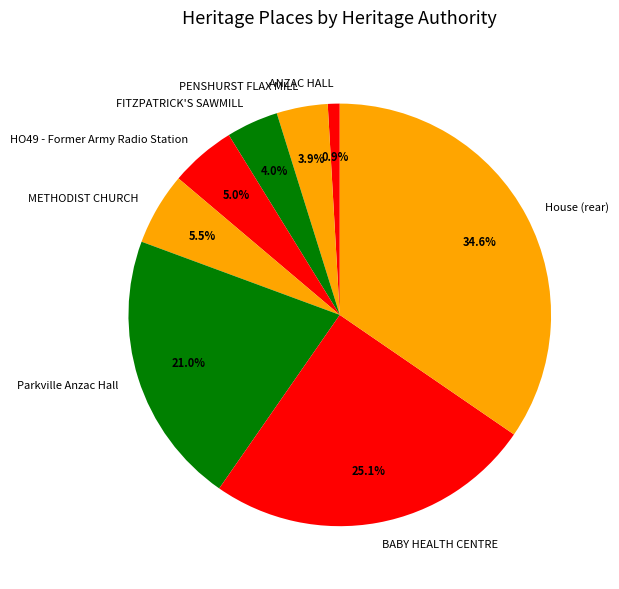

What percentage is the Parkville Anzac Hall slice, to the nearest percent?

21%